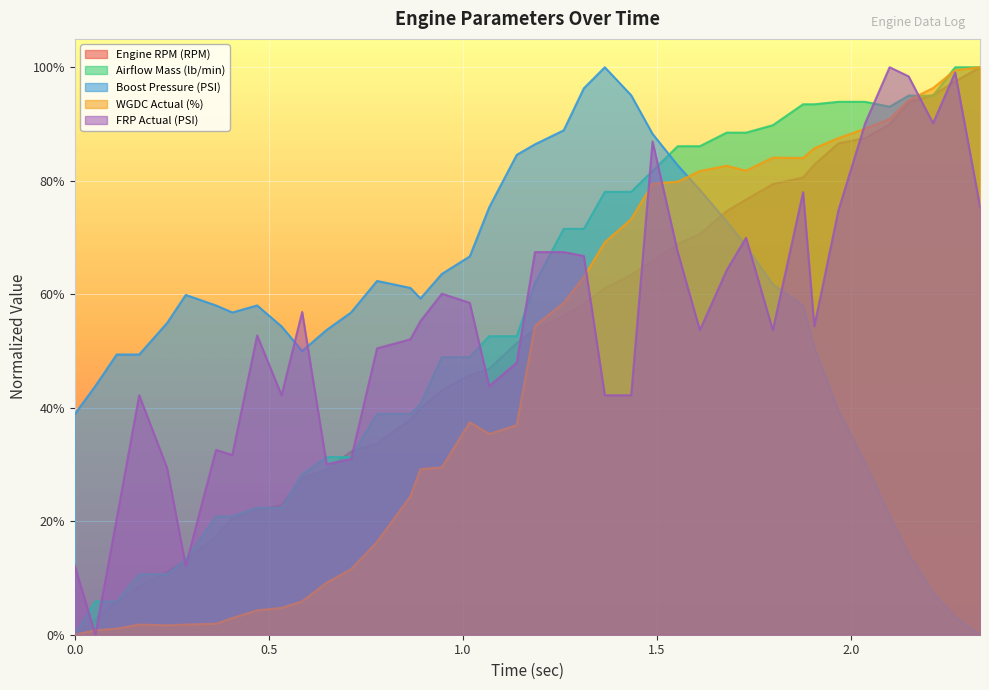

How many times do Airflow Mass (lb/min) and Boost Pressure (PSI) cross each other?

1